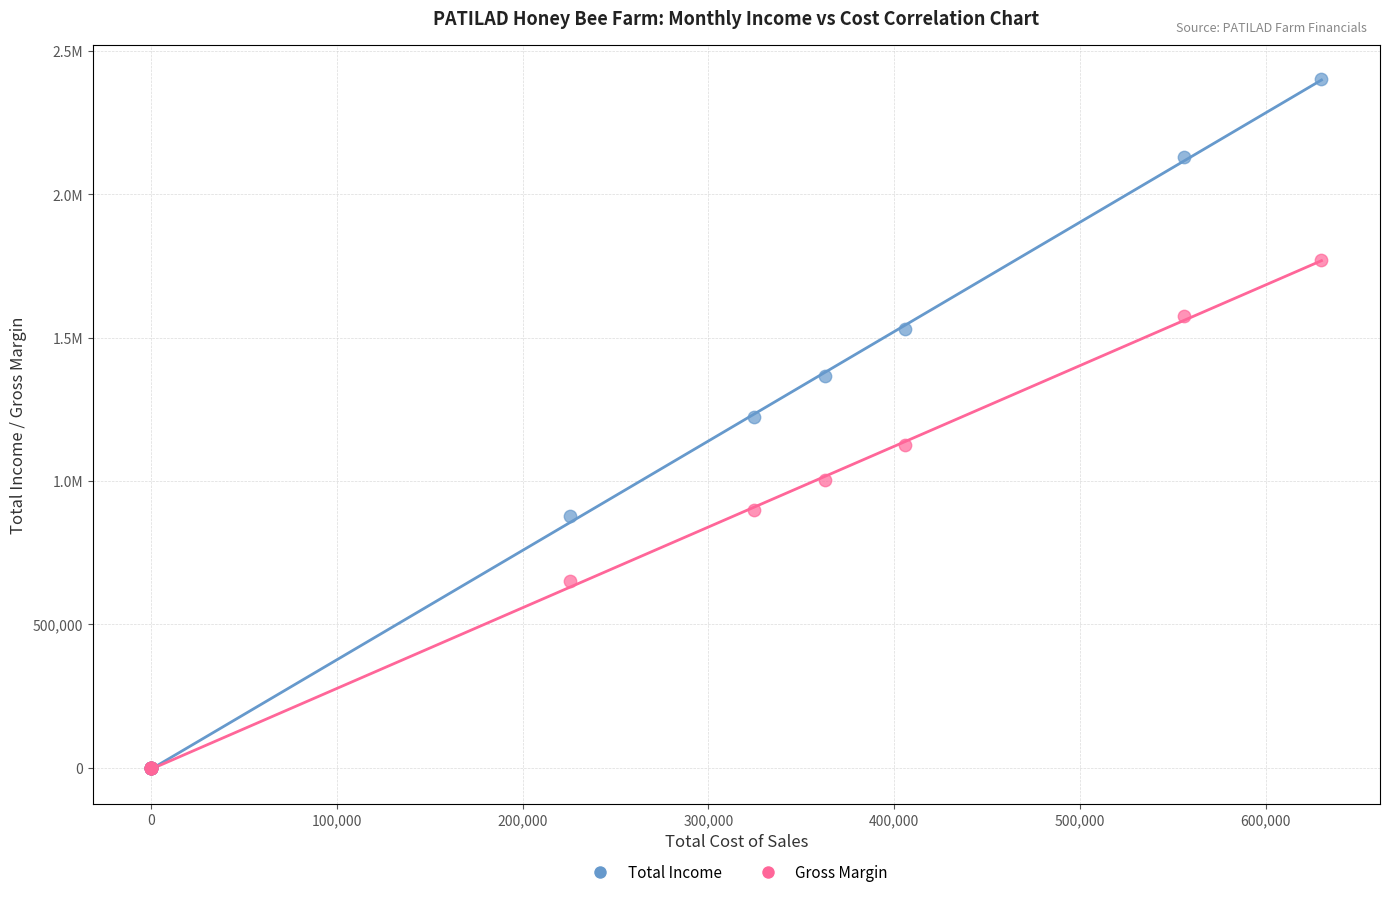

What are all the series names shown in the legend?

Total Income, Gross Margin